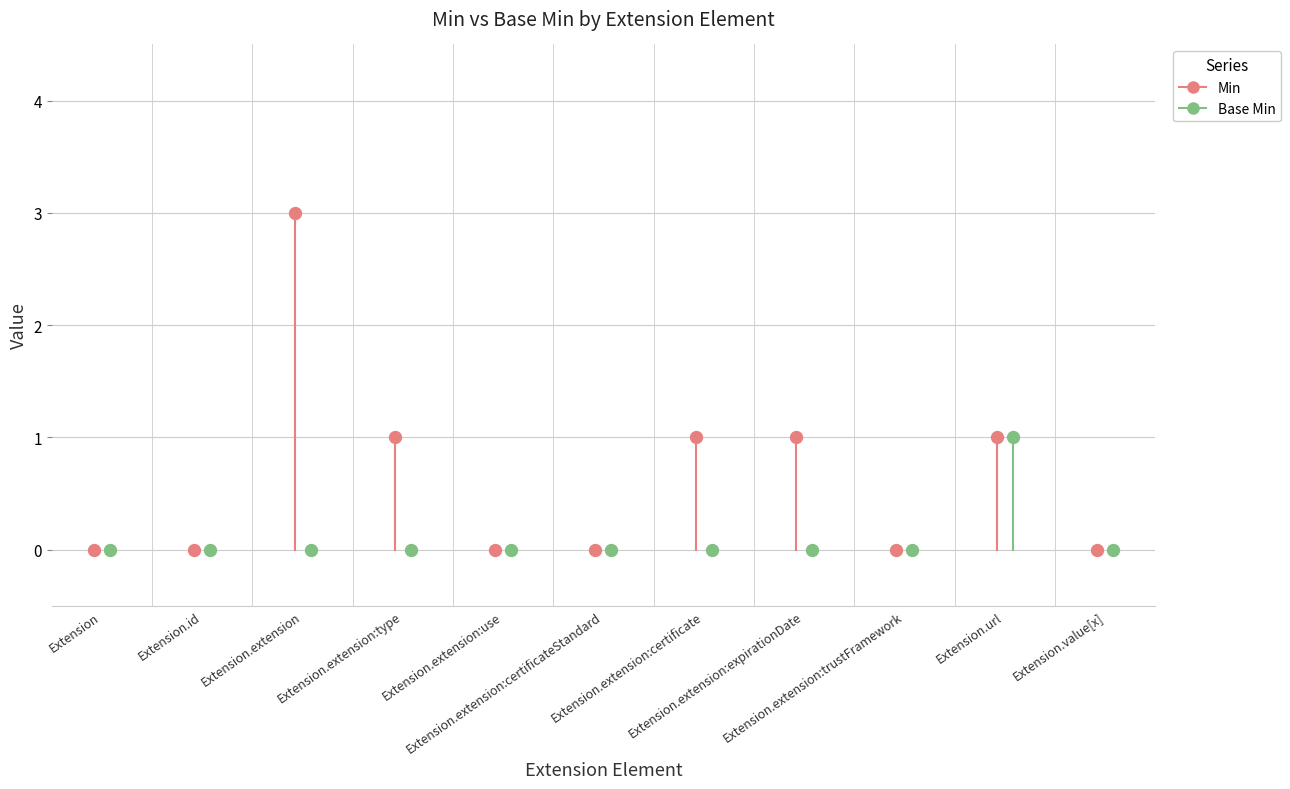

What are all the series names shown in the legend?

Min, Base Min